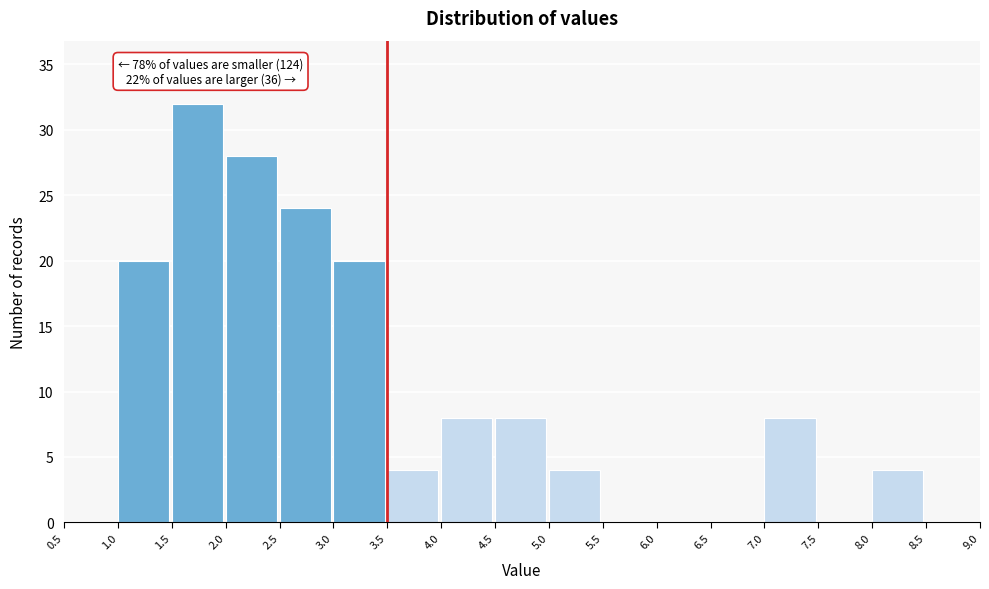

Which range on the x-axis has the tallest bar?

1.5 to 2.0